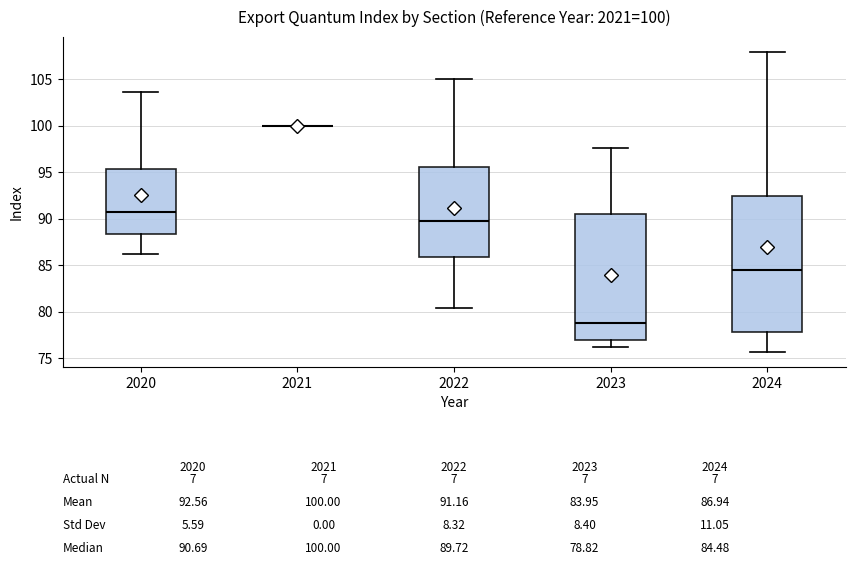

Which box is the tallest, from its lower edge to its upper edge?

2024